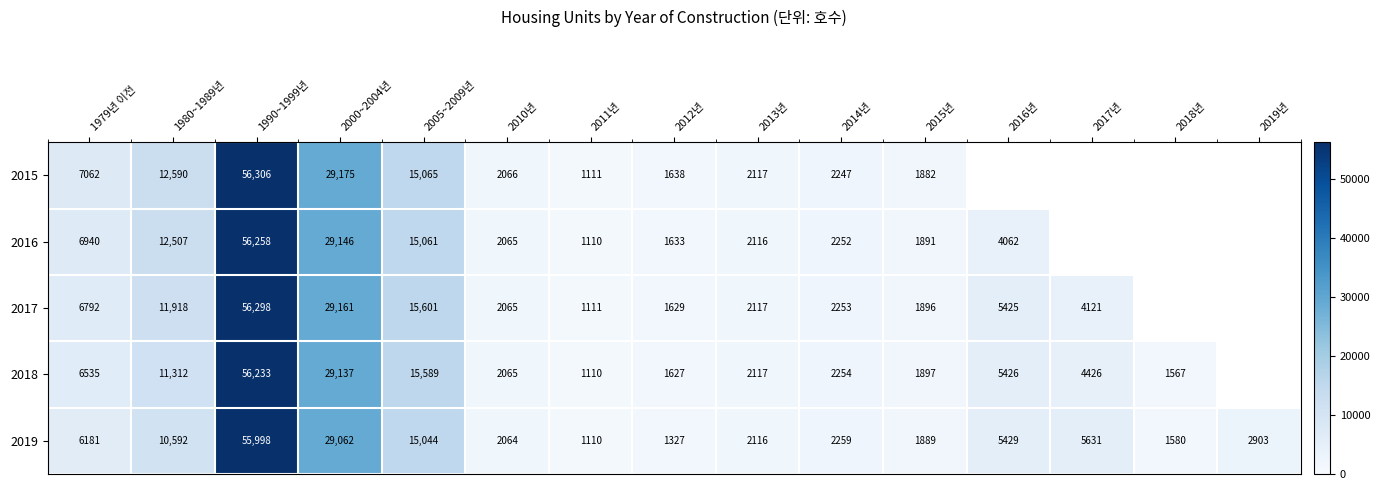

What is the total value across all series at 2014년?

11265